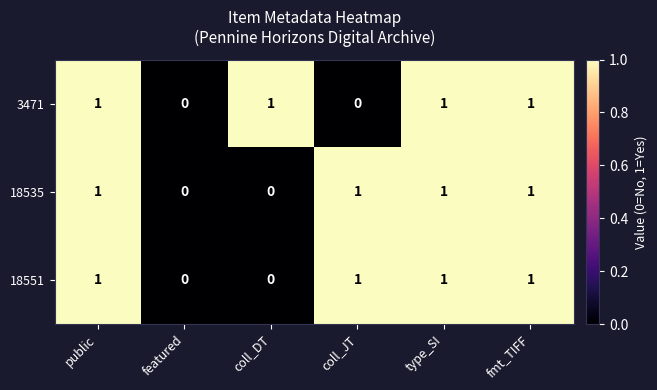

True or false: 18535 has a value of 1 at type_SI.

True